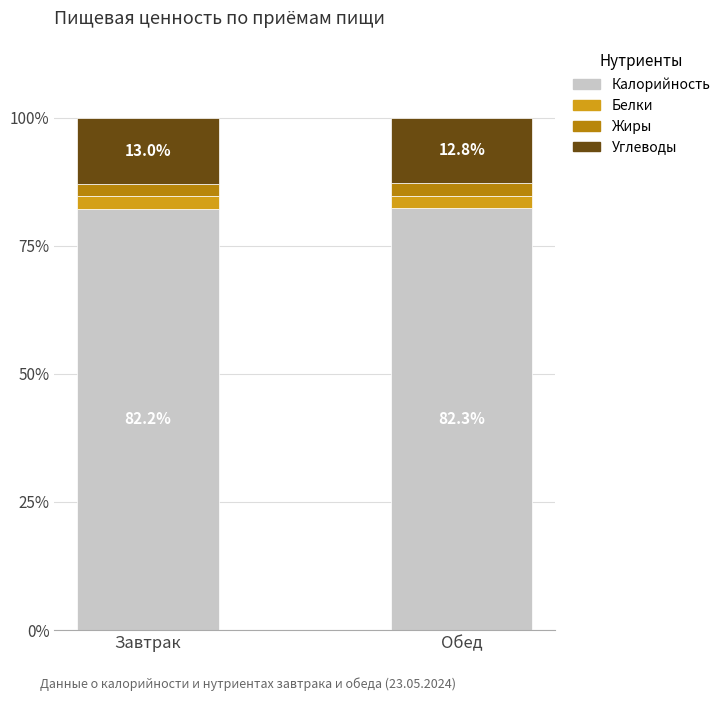

What is the total value across all series at Обед?

100.0